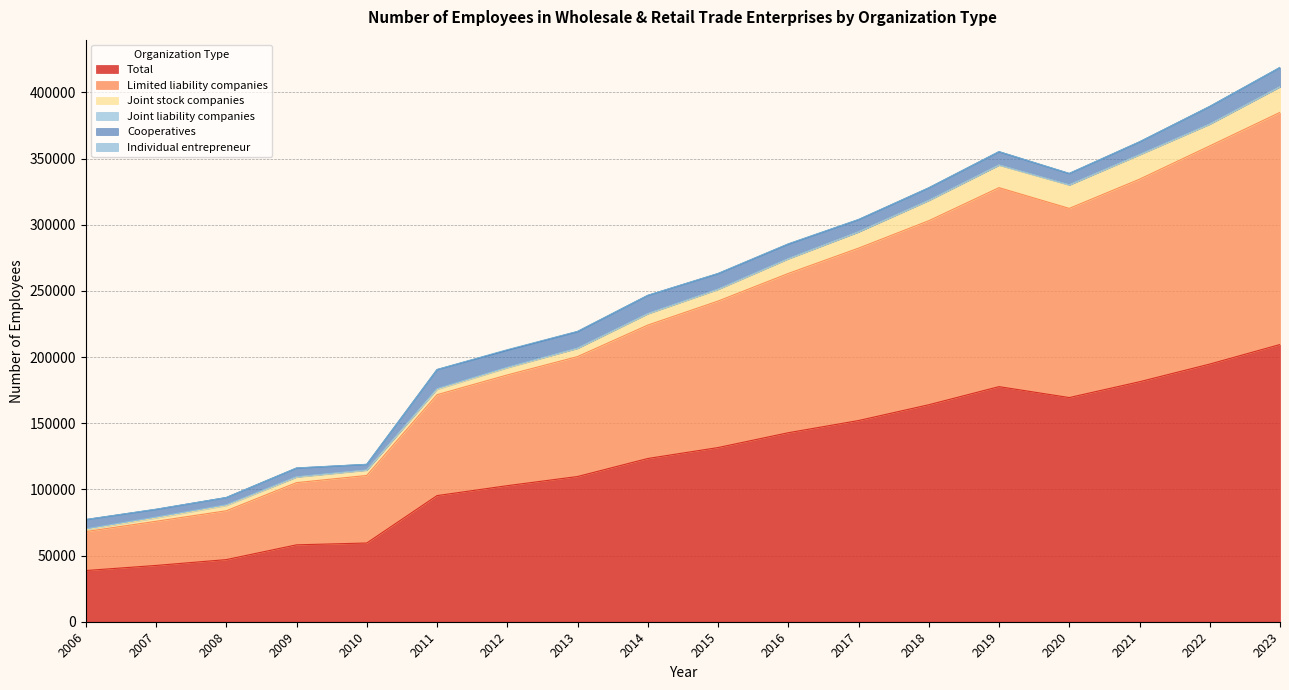

What is the value of the Cooperatives point at the 8th from the left?

12459